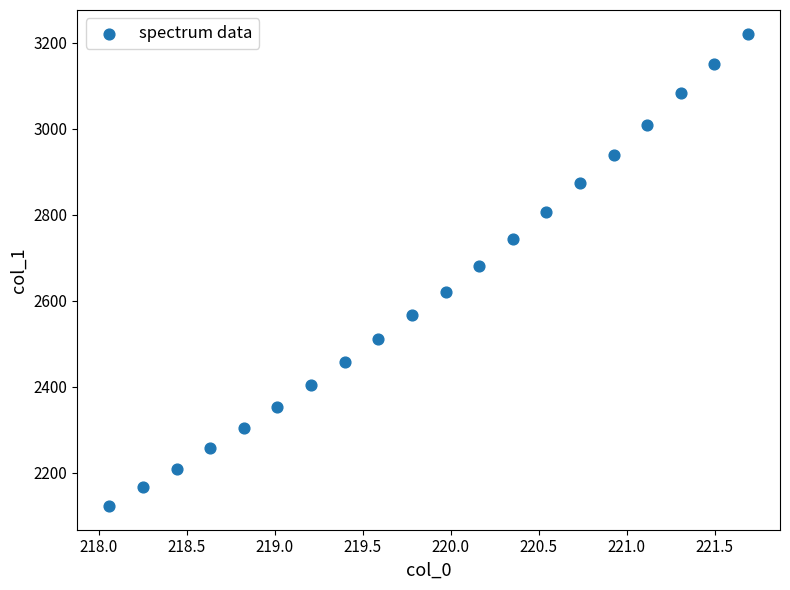

What is the range of X values (max minus min)?

3.6